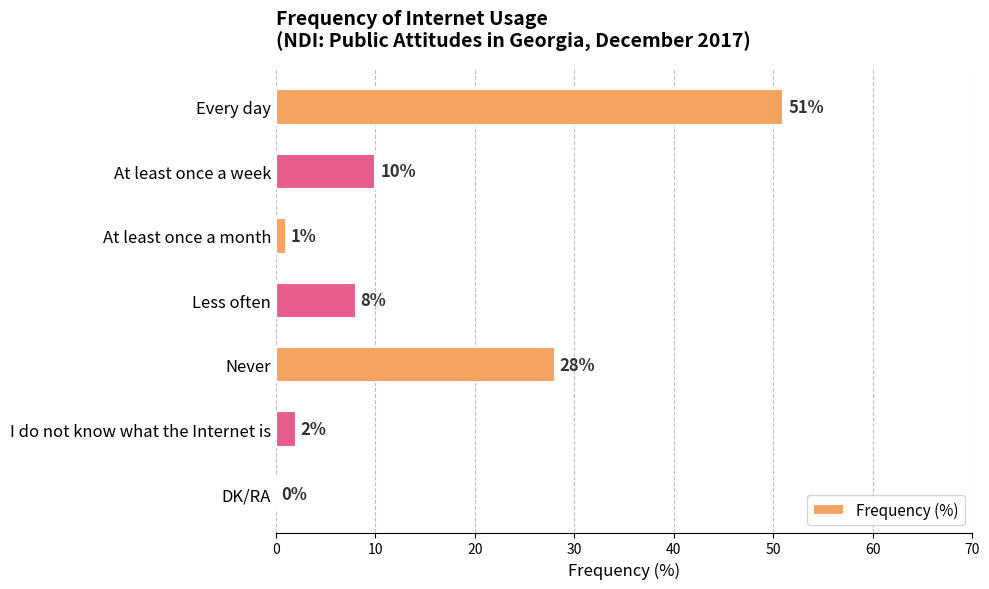

How many series are shown in this chart?

1